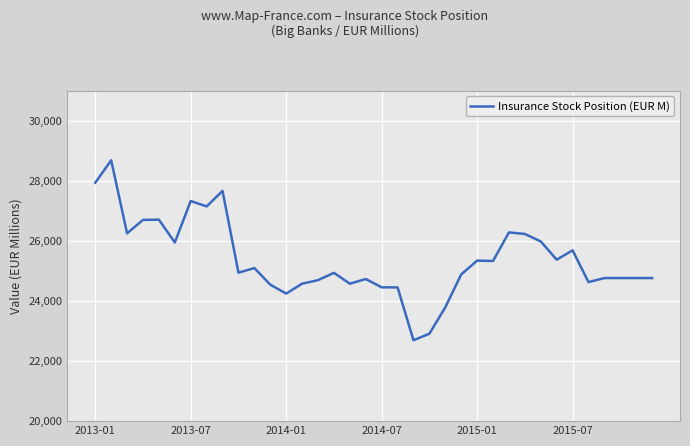

What is the smallest value displayed?

22693